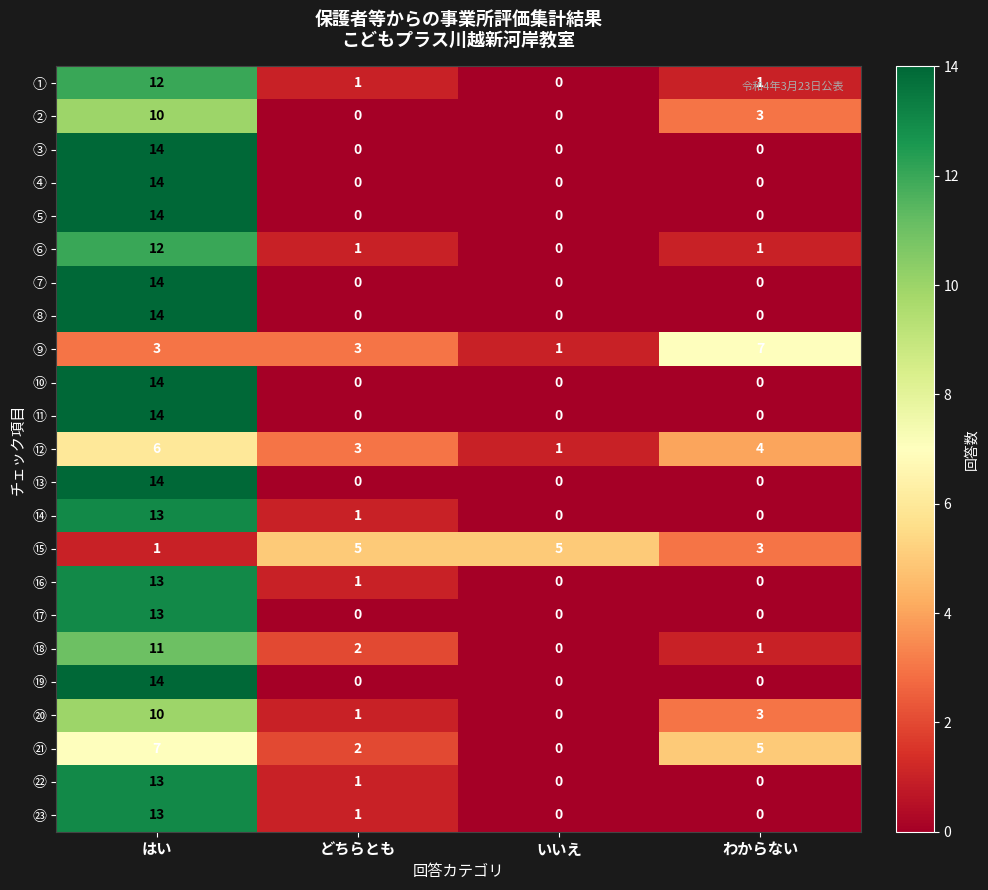

What is the spread (max minus min) of values at いいえ?

5